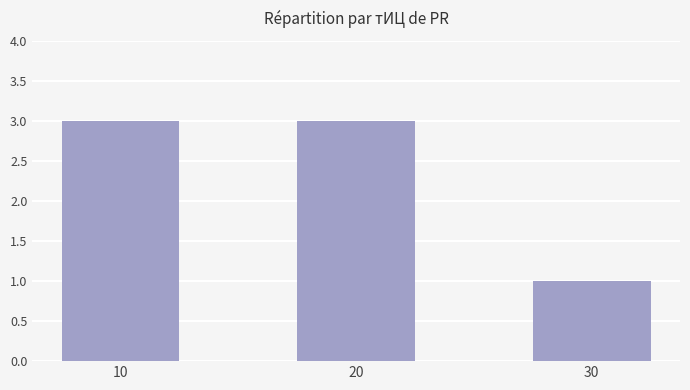

What is the maximum value shown in the chart?

3